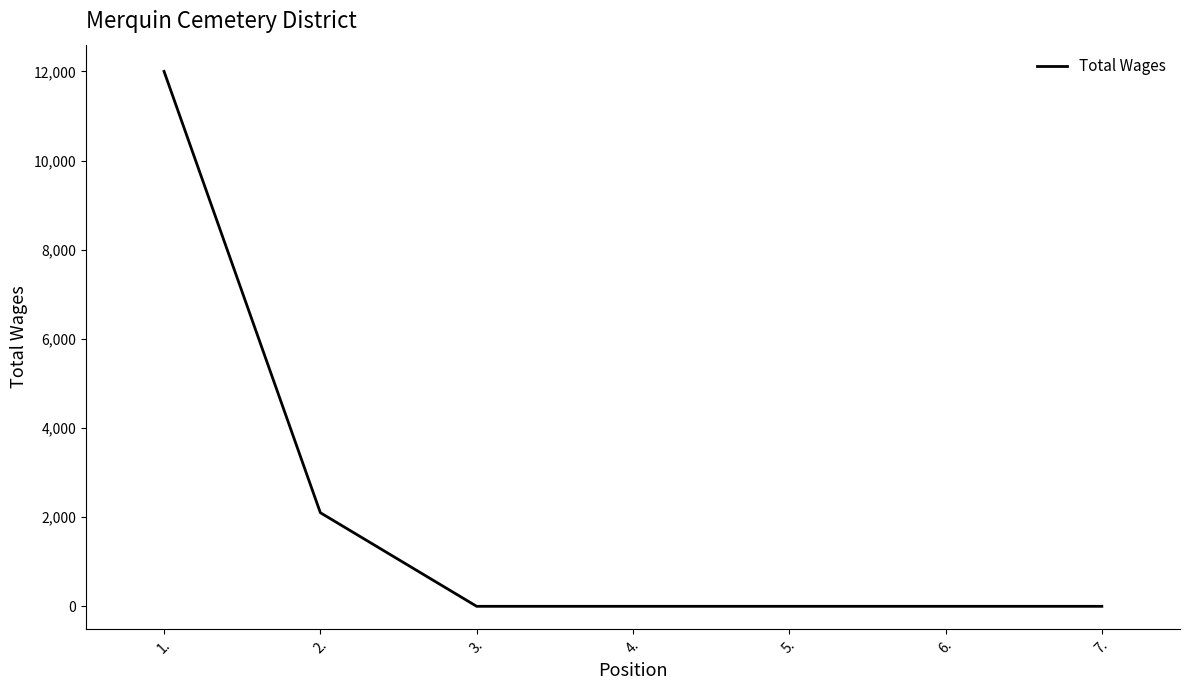

Reading left to right, extract all data points from this chart.

1.=12000	2.=2100	3.=0	4.=0	5.=0	6.=0	7.=0